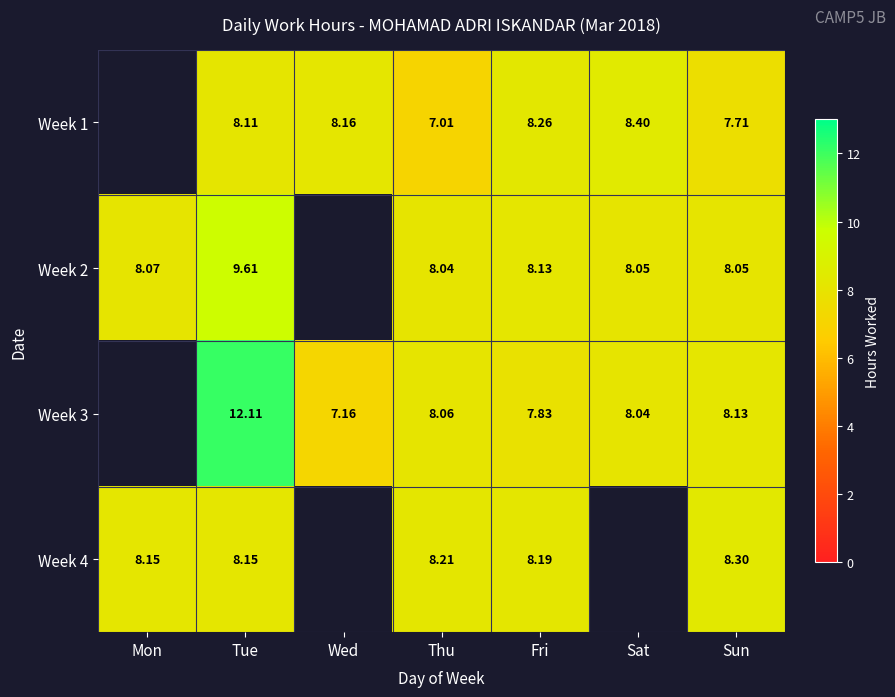

Is the value of Week 2 at Sat greater than the value of Week 3 at Sat?

Yes